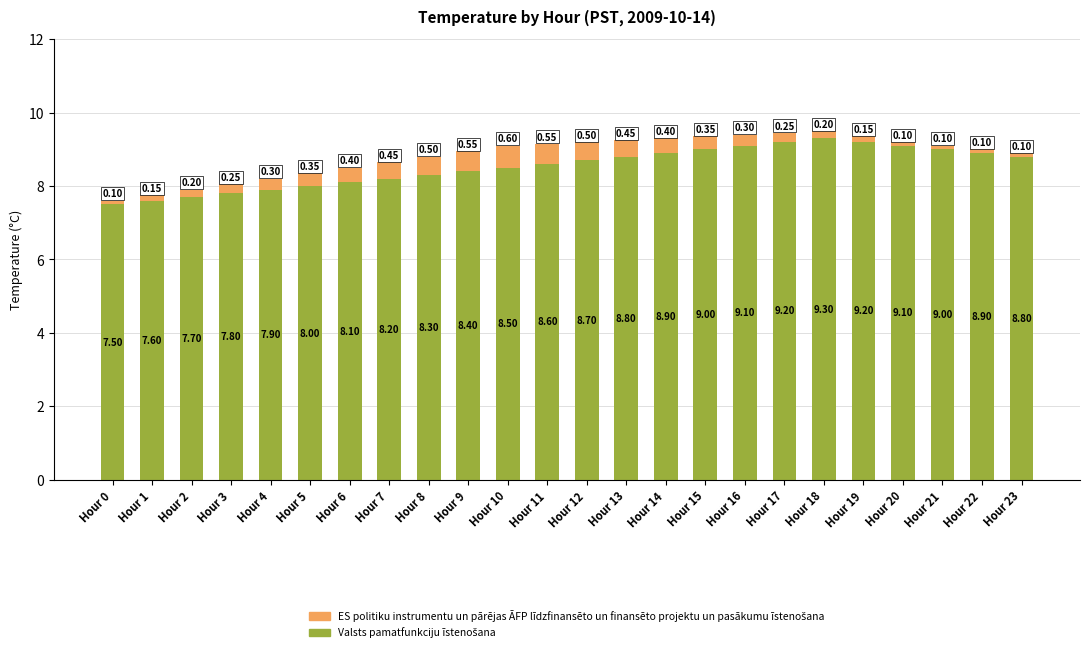

What is the total value across all series at Hour 18?

9.5